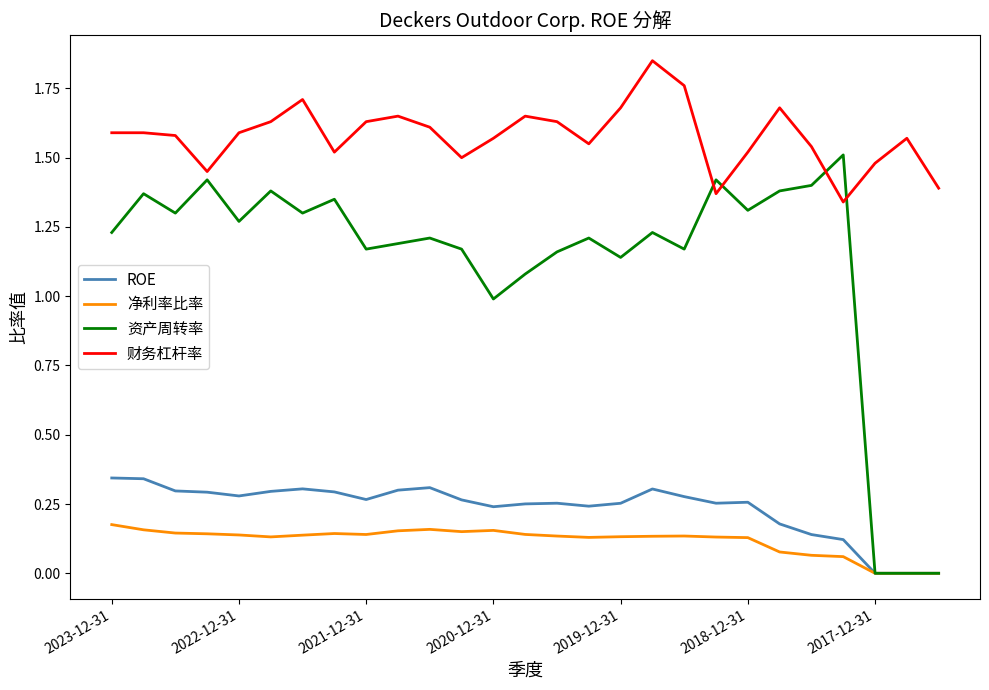

What are all the series names shown in the legend?

ROE, 净利率比率, 资产周转率, 财务杠杆率